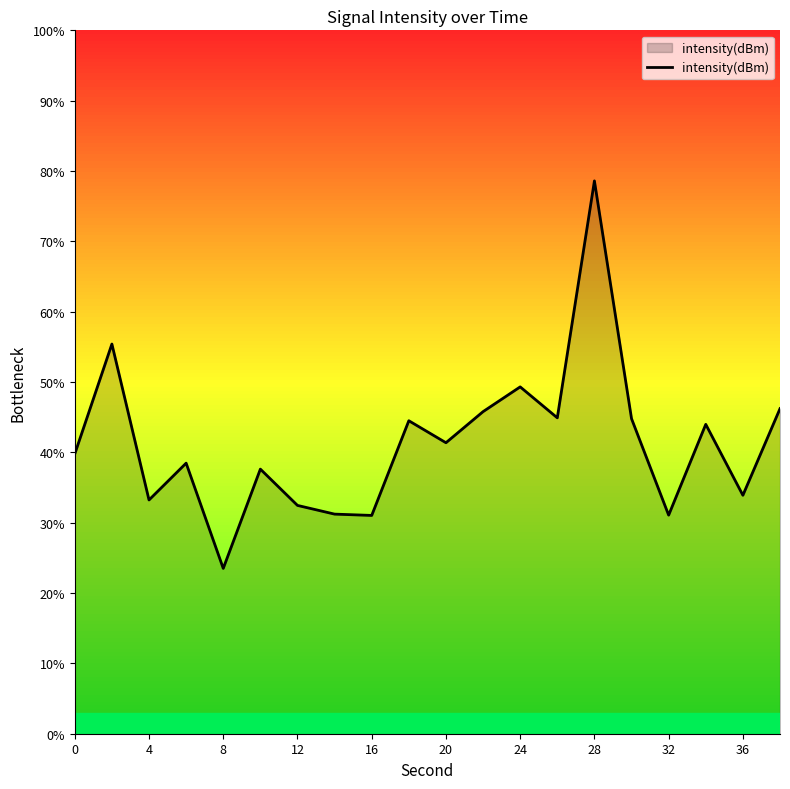

Does the chart have visible grid lines?

No